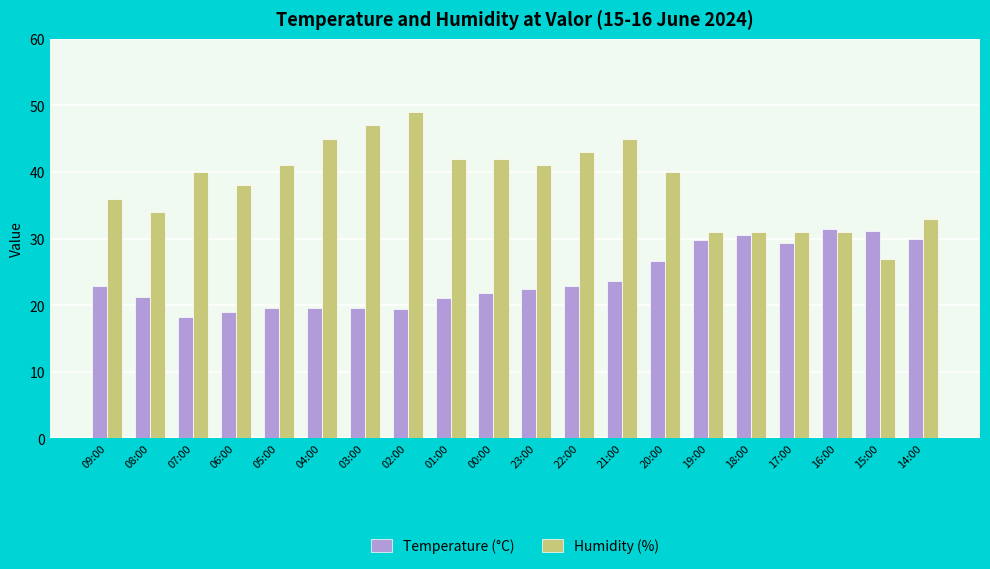

Which category has the lowest value in the Humidity (%) series?

15:00